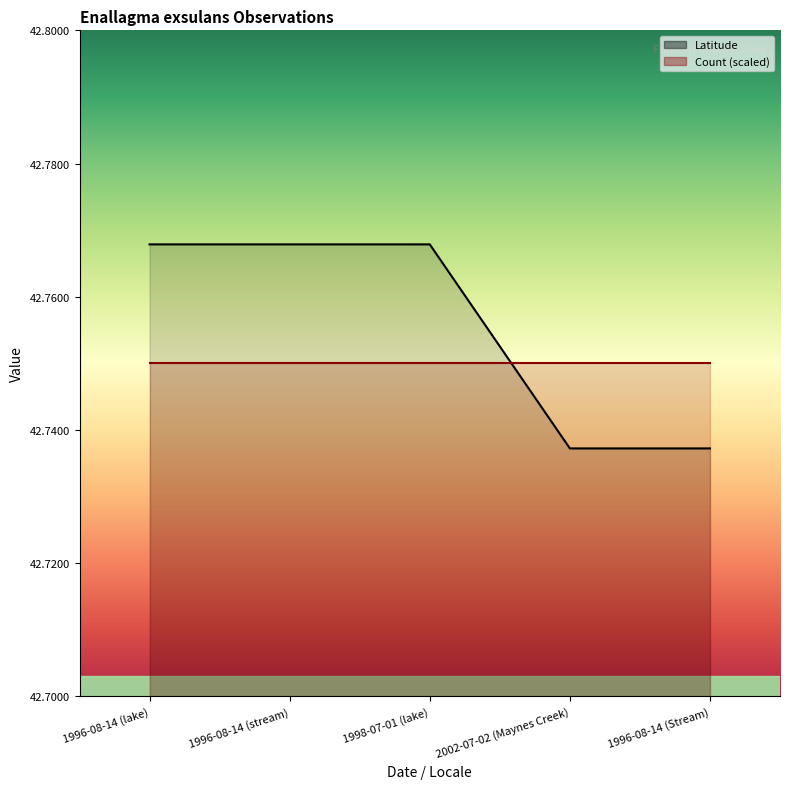

Is it true that the value at 1996-08-14 (Stream) is 59.7?

False